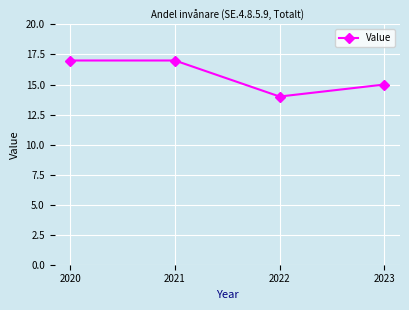

True or false: the data shows 15 at 2023.

True